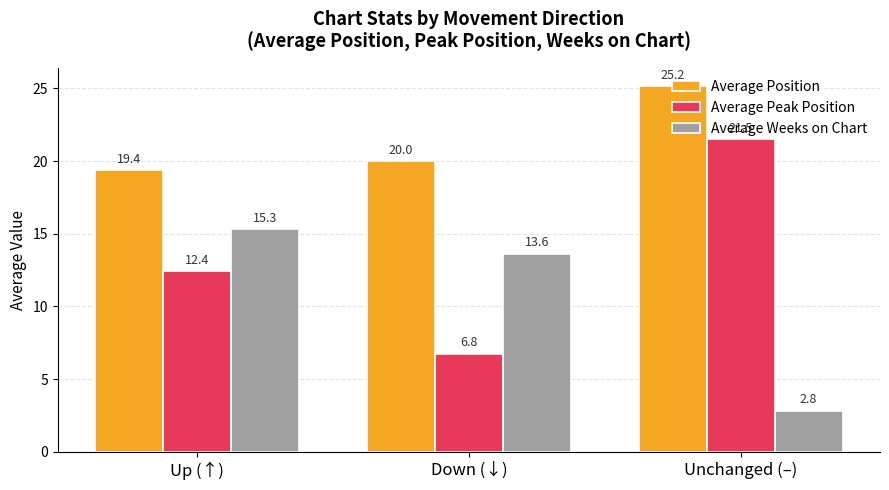

What is the sum of the Average Peak Position values at Up (↑) and Unchanged (–)?

33.9